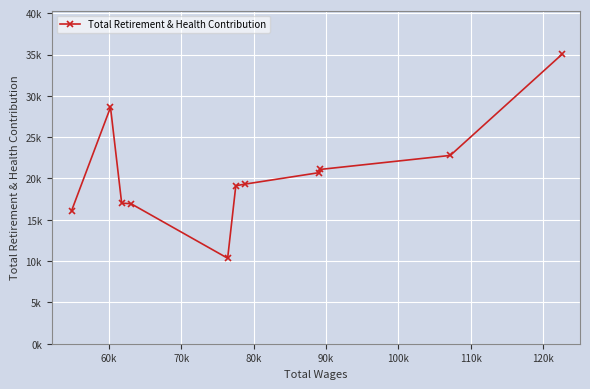

Is this an area chart (filled region under the line)?

No